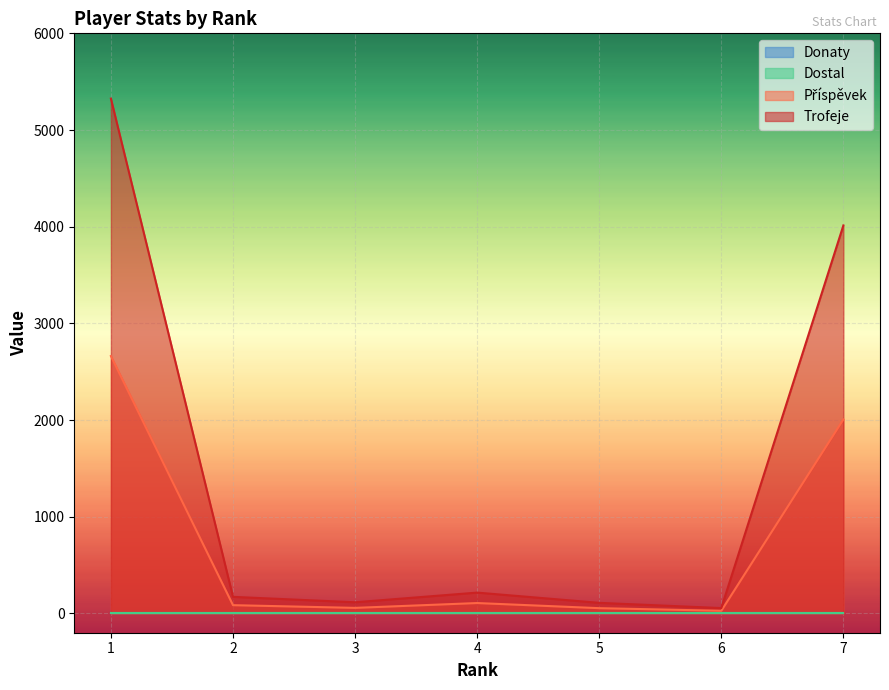

Does the chart display data point markers on the line(s)?

No